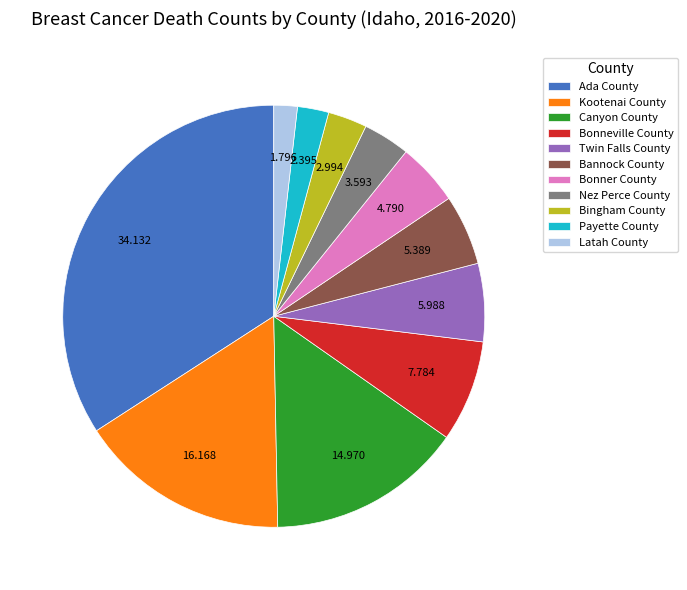

Is Payette County the majority of the pie?

No